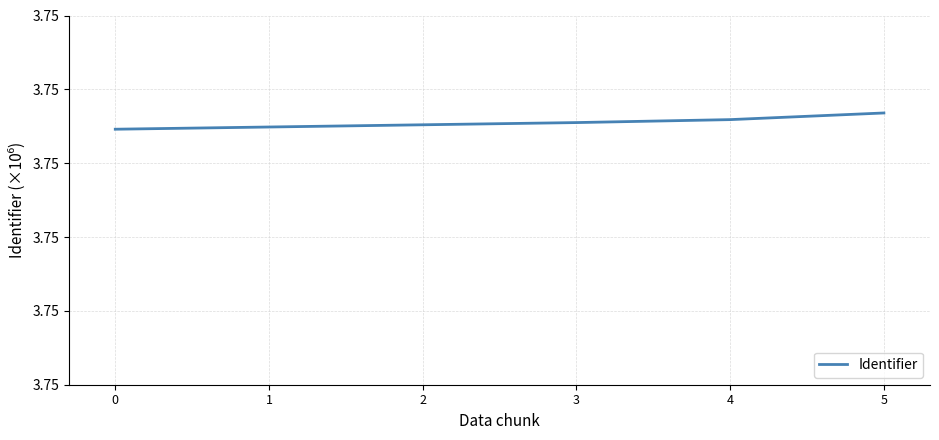

Is this an area chart (filled region under the line)?

No